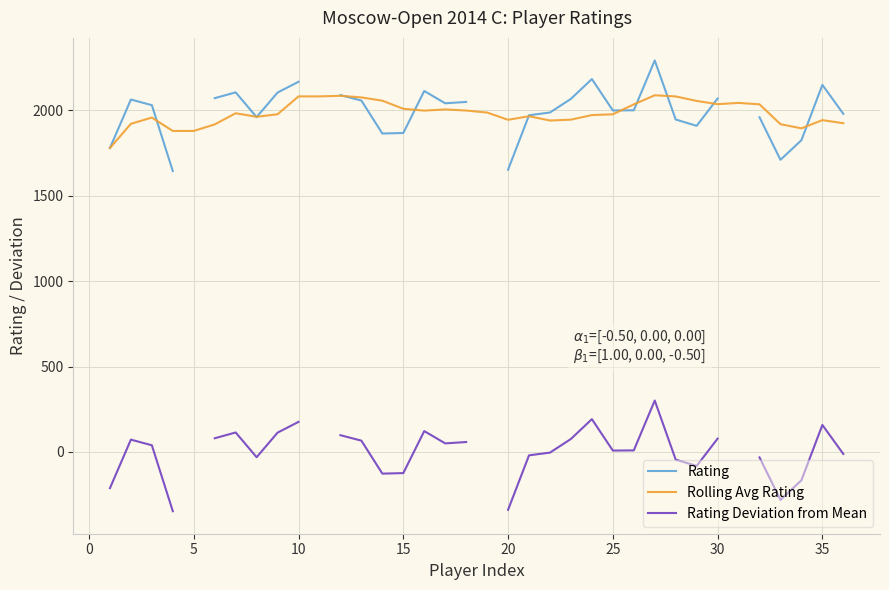

The value of Rolling Avg Rating at 30 is 3374.3. True or false?

False